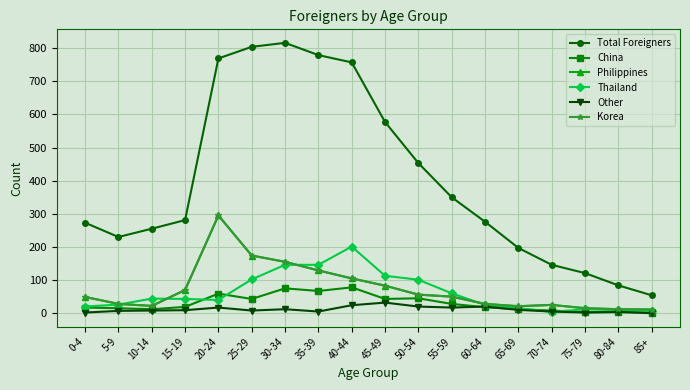

Is this an area chart (filled region under the line)?

No